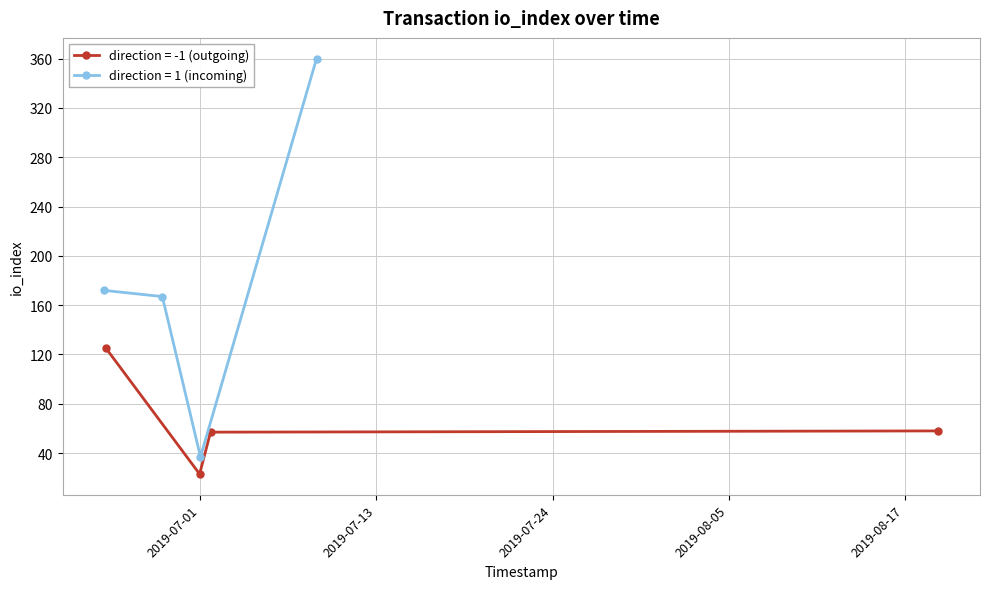

What is the difference between the values at 1562000292 and 1561783676?

130